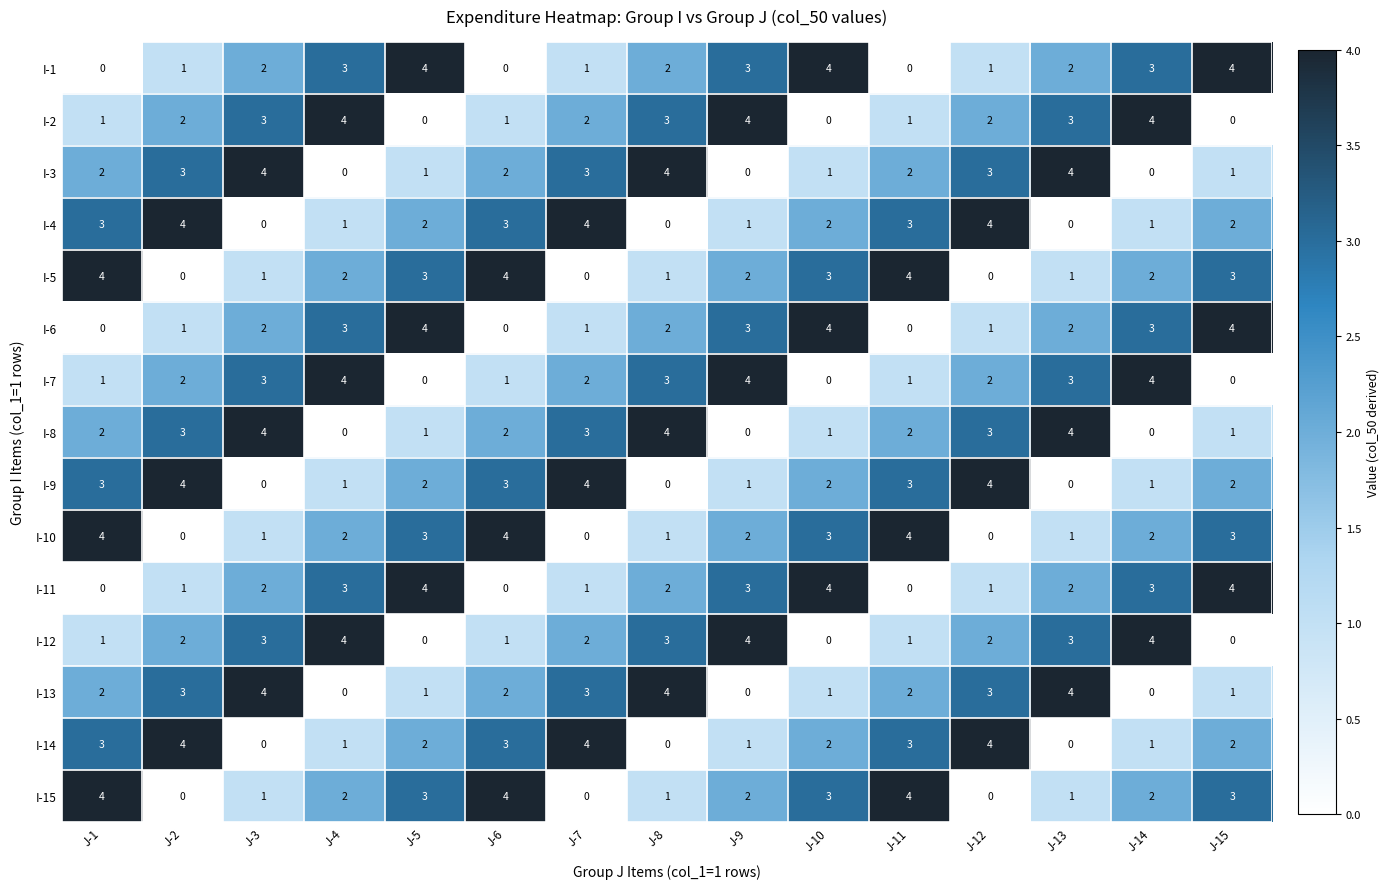

What is the total value across all series at J-5?

30